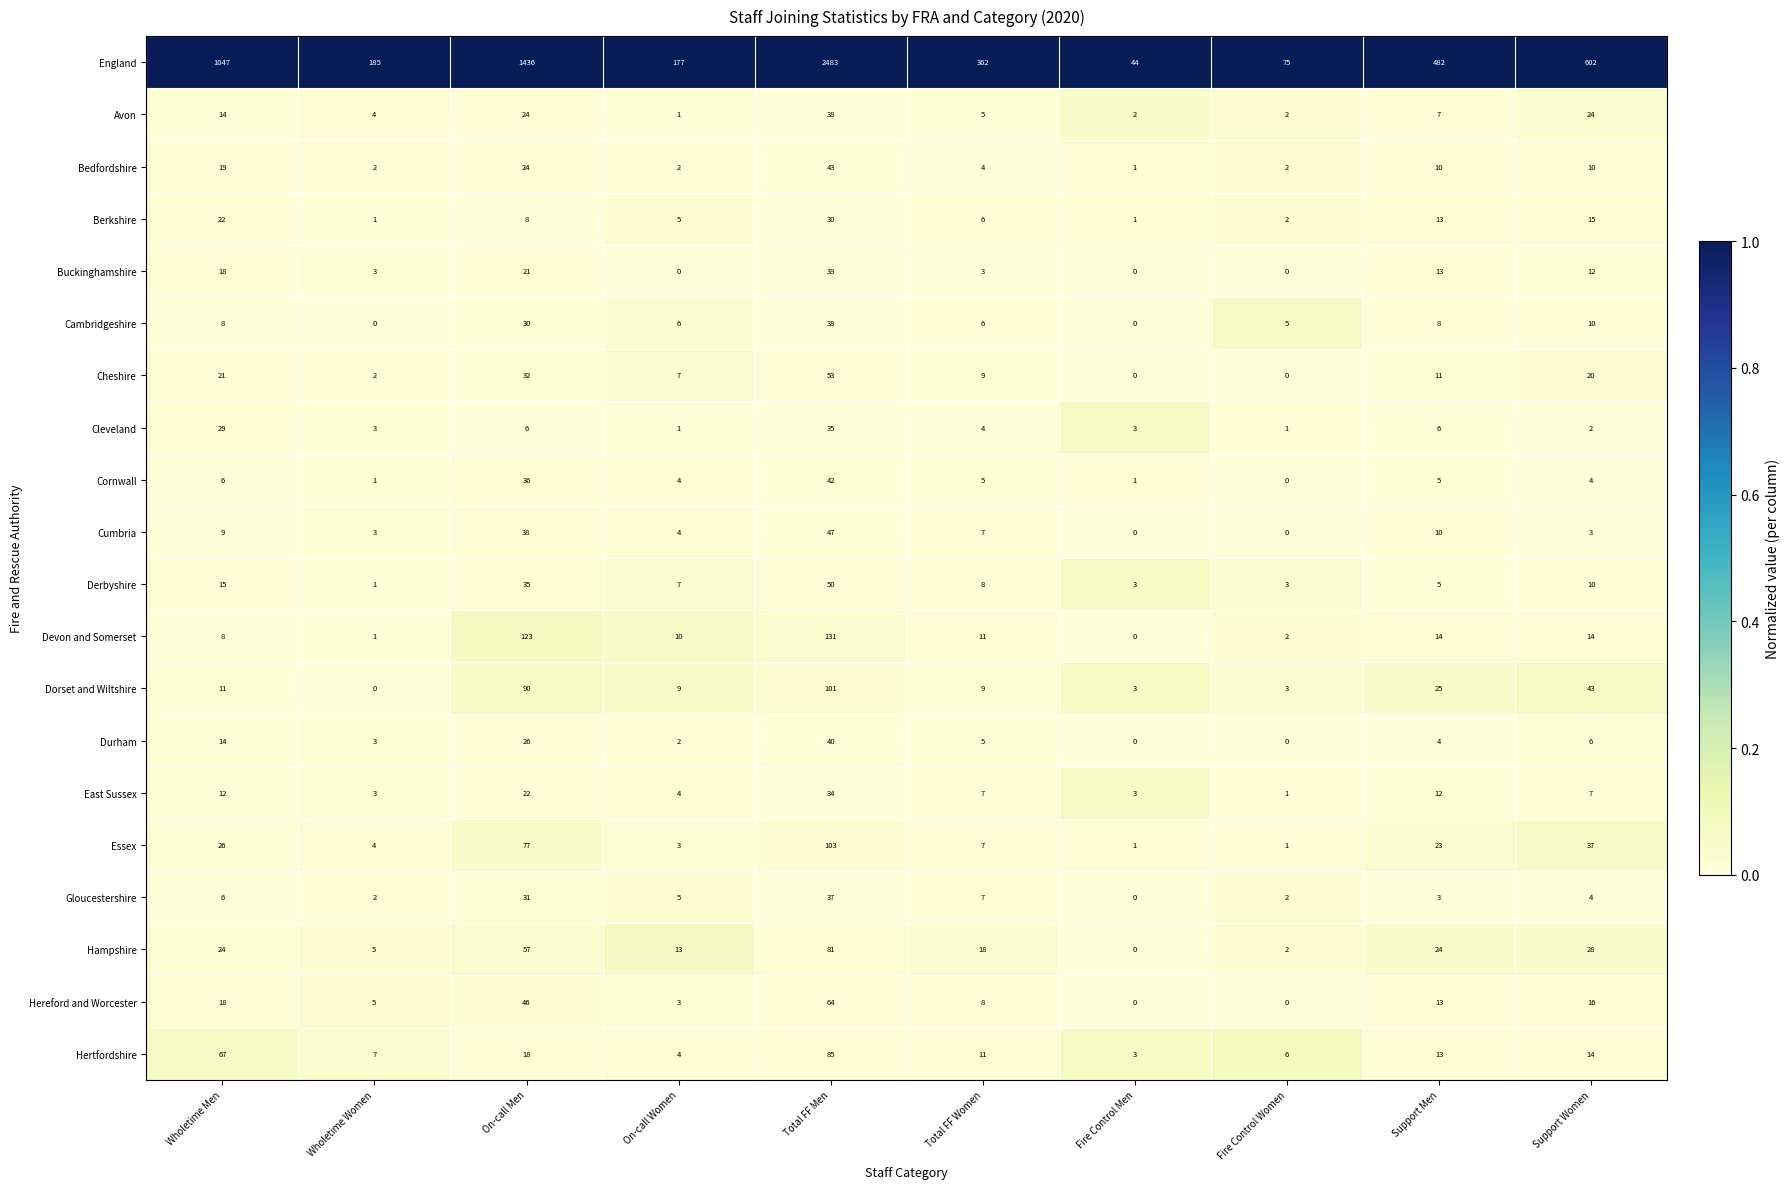

The Bedfordshire series shows 19 at Wholetime Men. True or false?

True